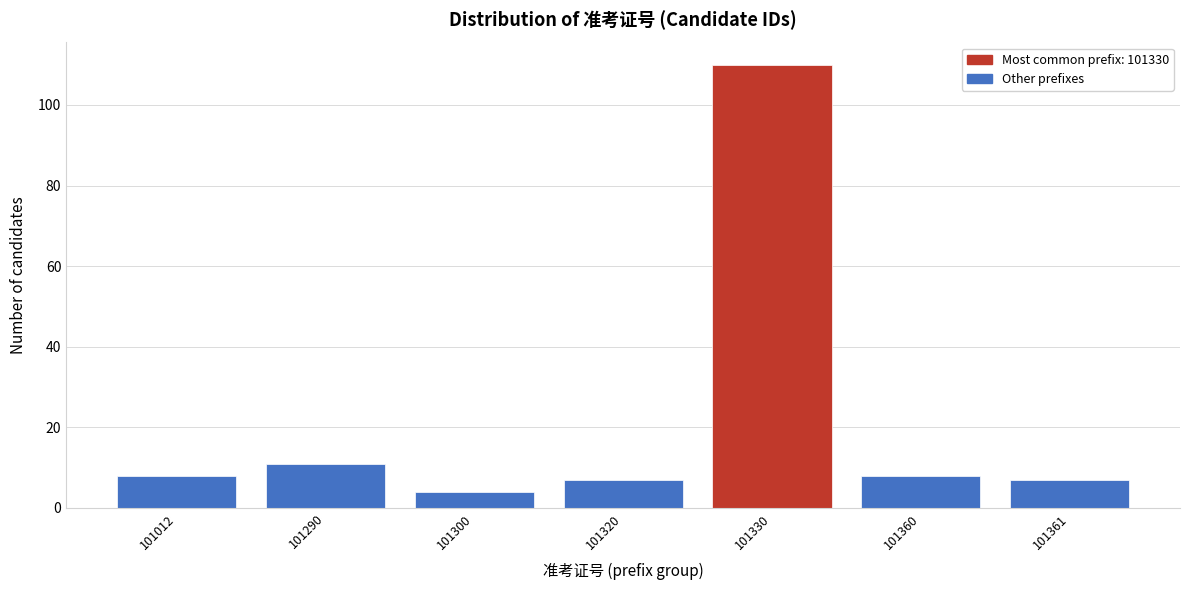

Reading right to left, list all the values displayed in this chart.

101361=7	101360=8	101330=110	101320=7	101300=4	101290=11	101012=8